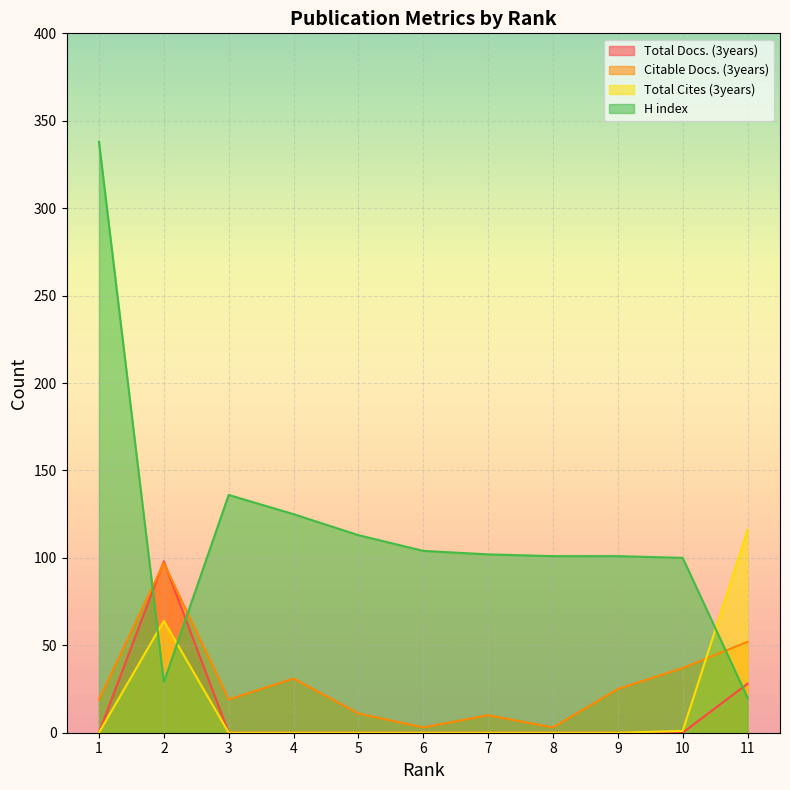

True or false: Citable Docs. (3years) has a value of 50 at 10.

False